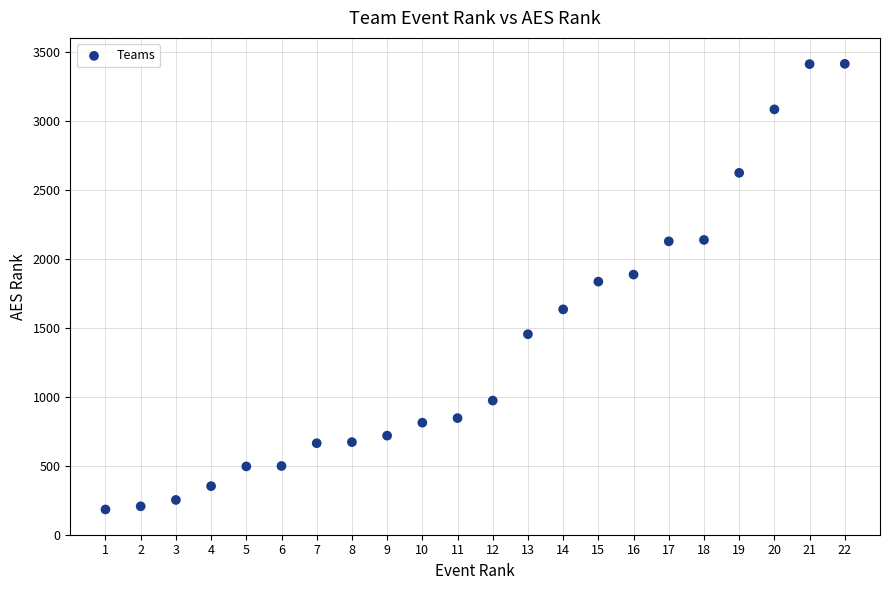

What is the range of Y values (max minus min)?

3229